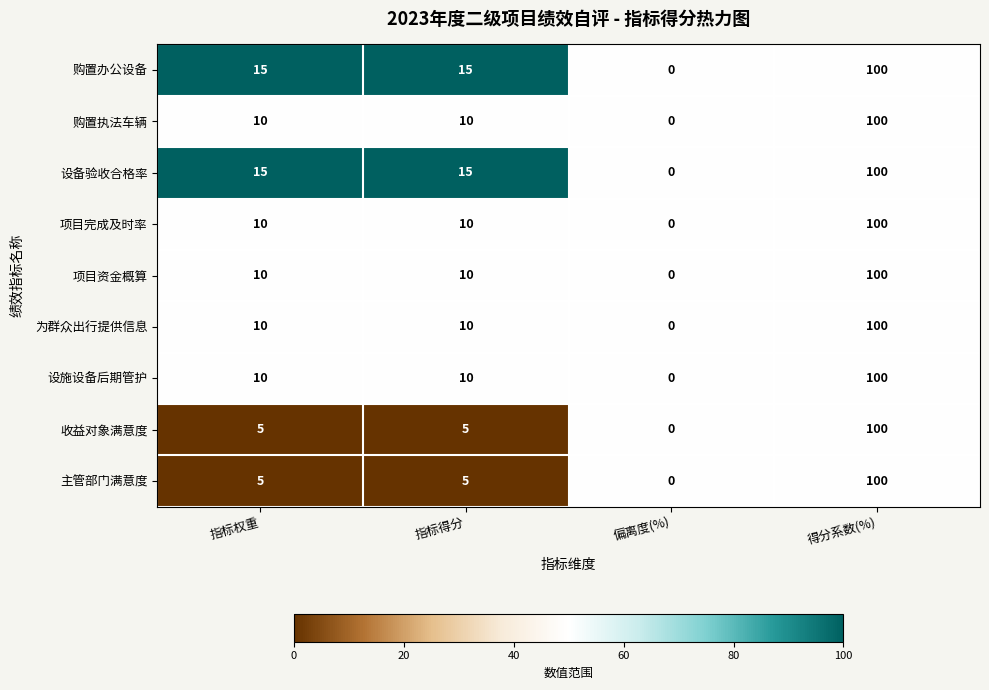

Which label corresponds to the largest value in the chart?

得分系数(%)